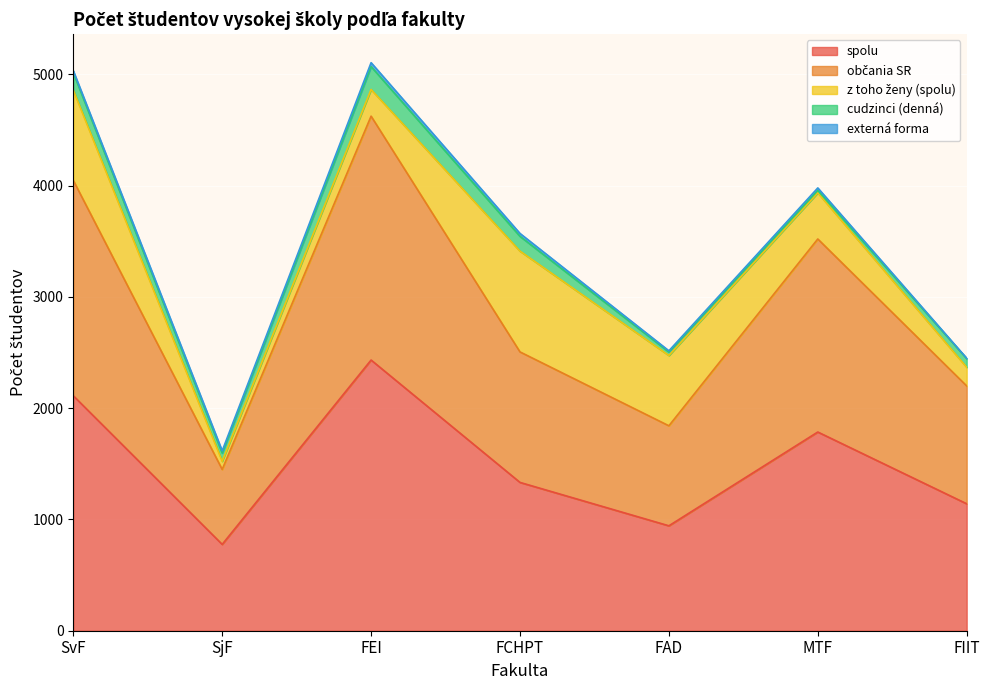

The value of cudzinci (denná) at SjF is 39. True or false?

False